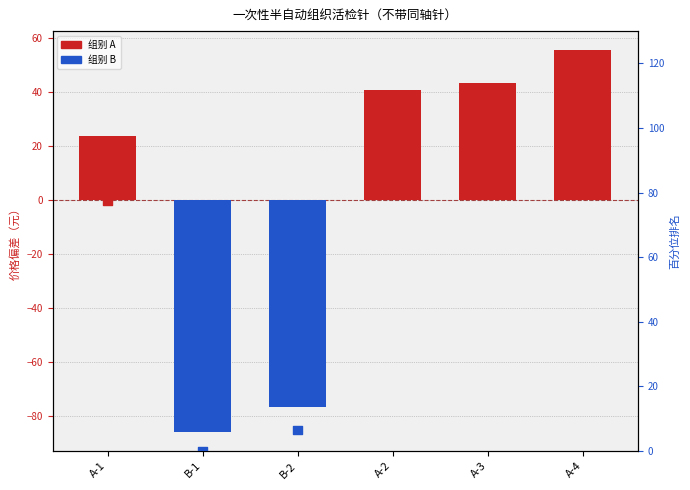

Between A-1 and B-2, which is larger?

A-1